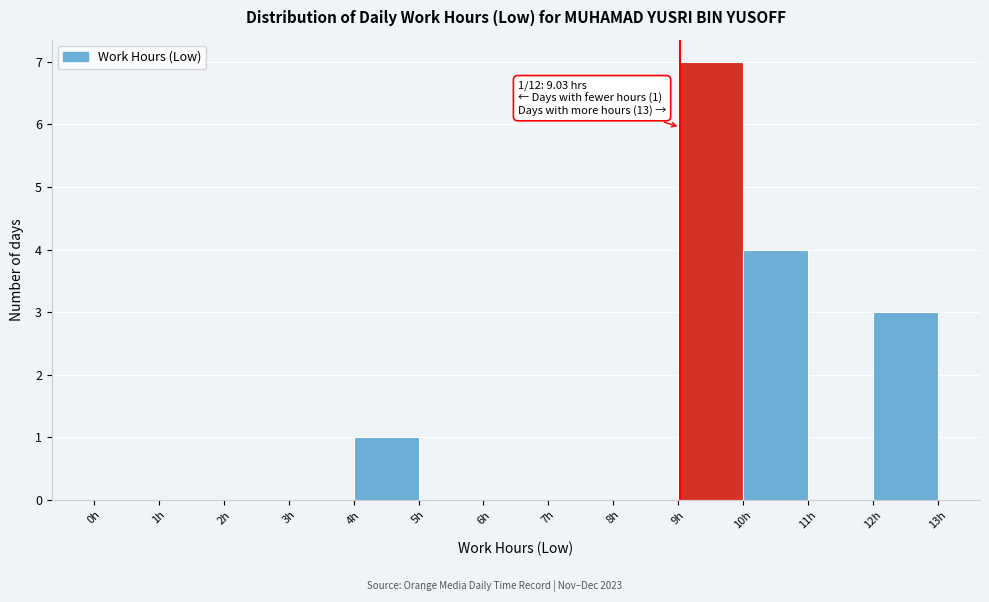

Which range on the x-axis has the tallest bar?

9 to 10